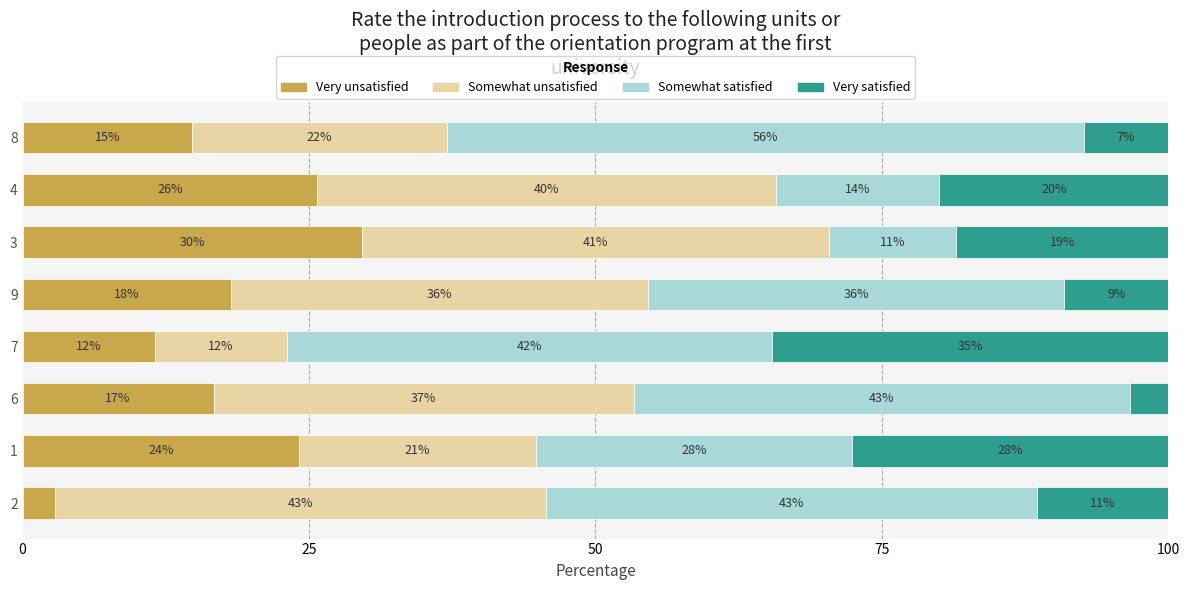

How many series are shown in this chart?

4